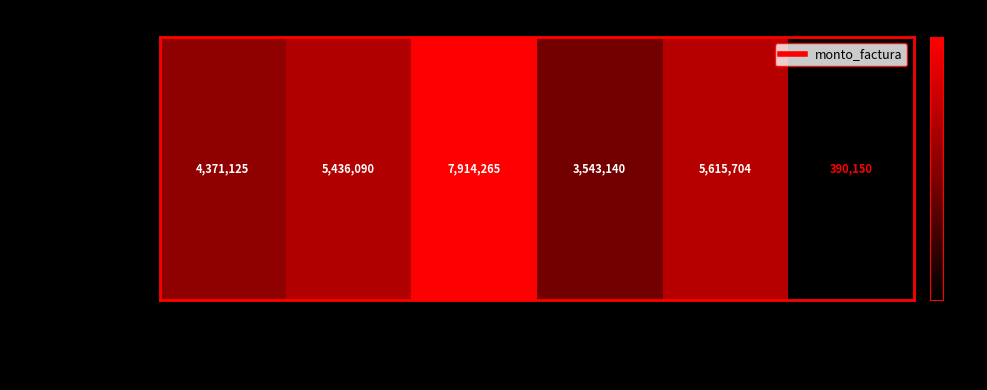

At which category does the chart reach its peak across all series?

001-001-0002150